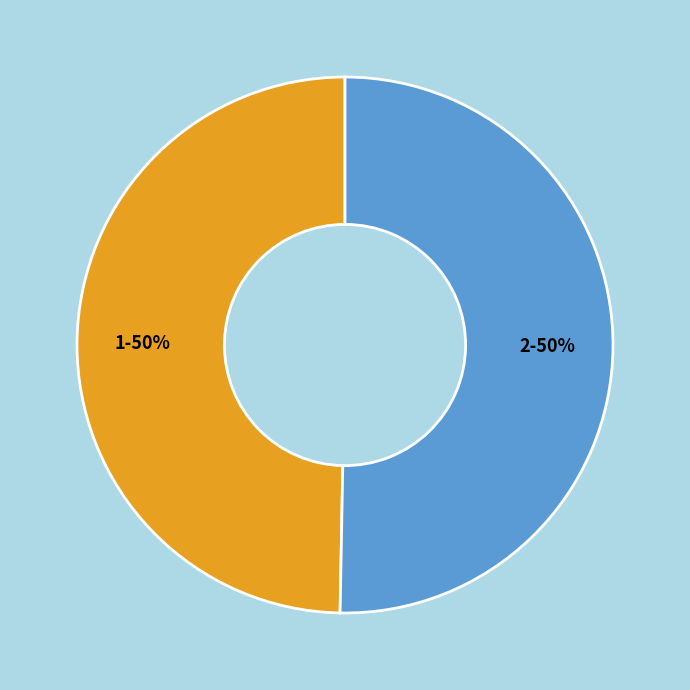

What percentage is the 1 slice, to the nearest percent?

50%